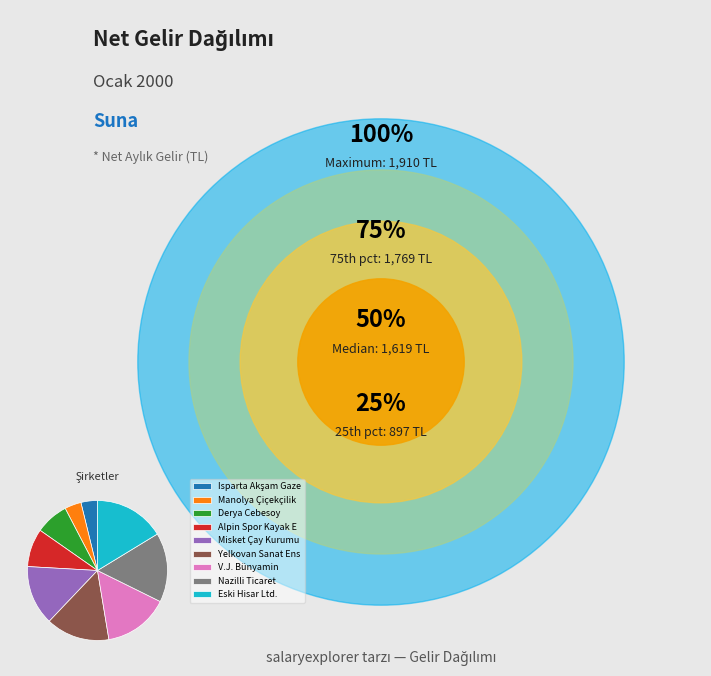

Is there any slice that represents more than half of the pie?

No